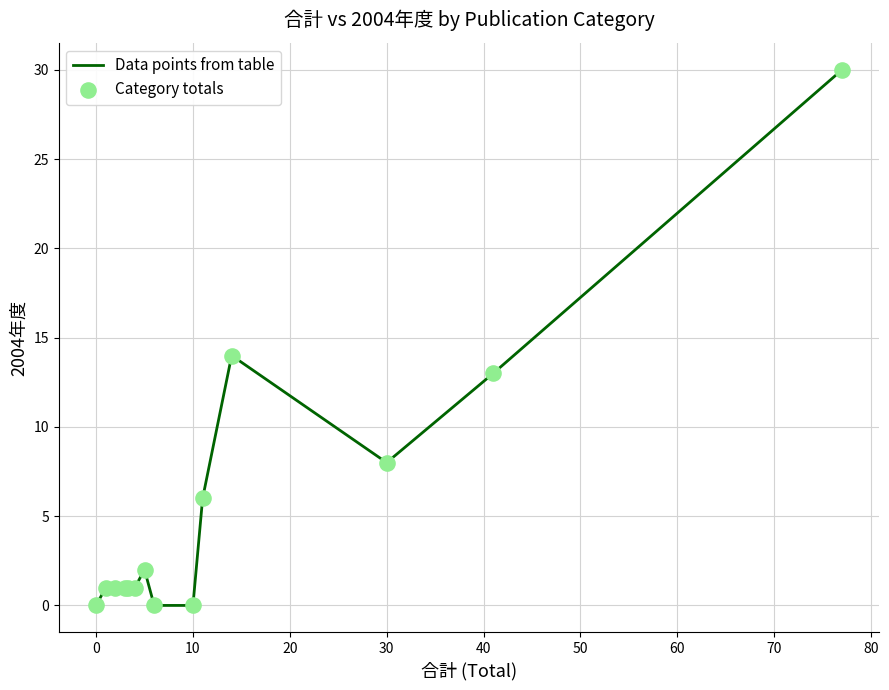

What is the greatest value displayed?

30